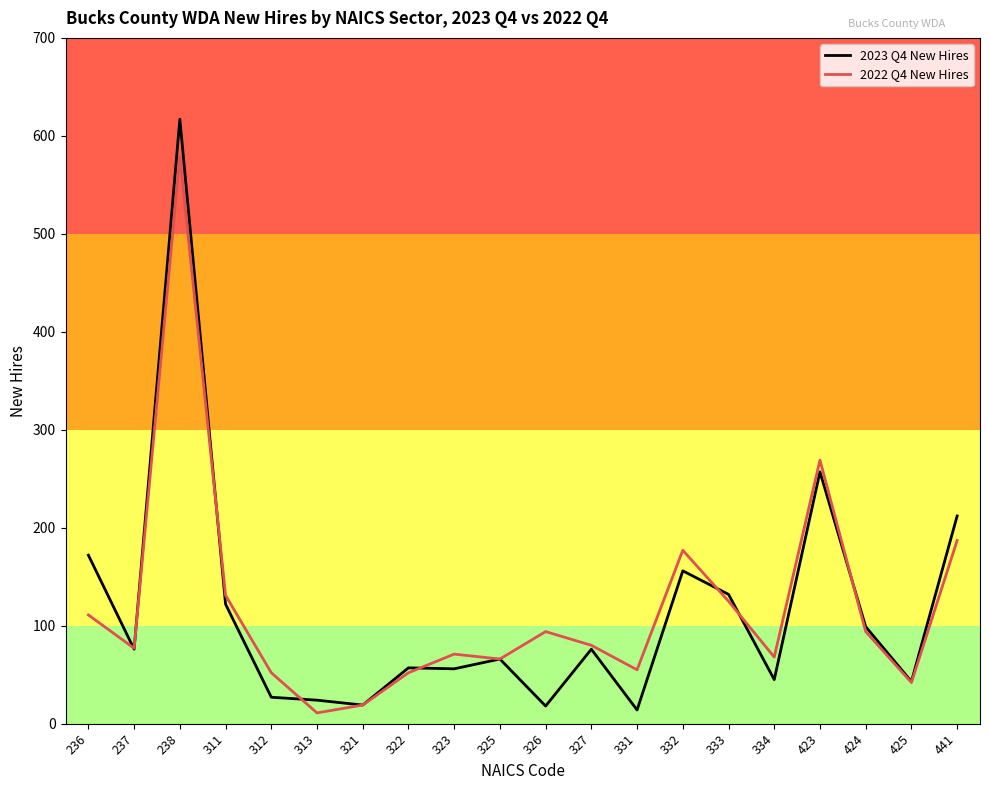

At which category is the sum across all series the highest?

238